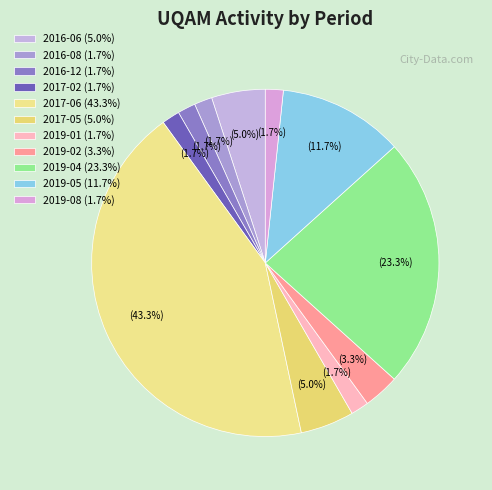

To the nearest percent, what is the difference between the largest and smallest slice percentages?

42%